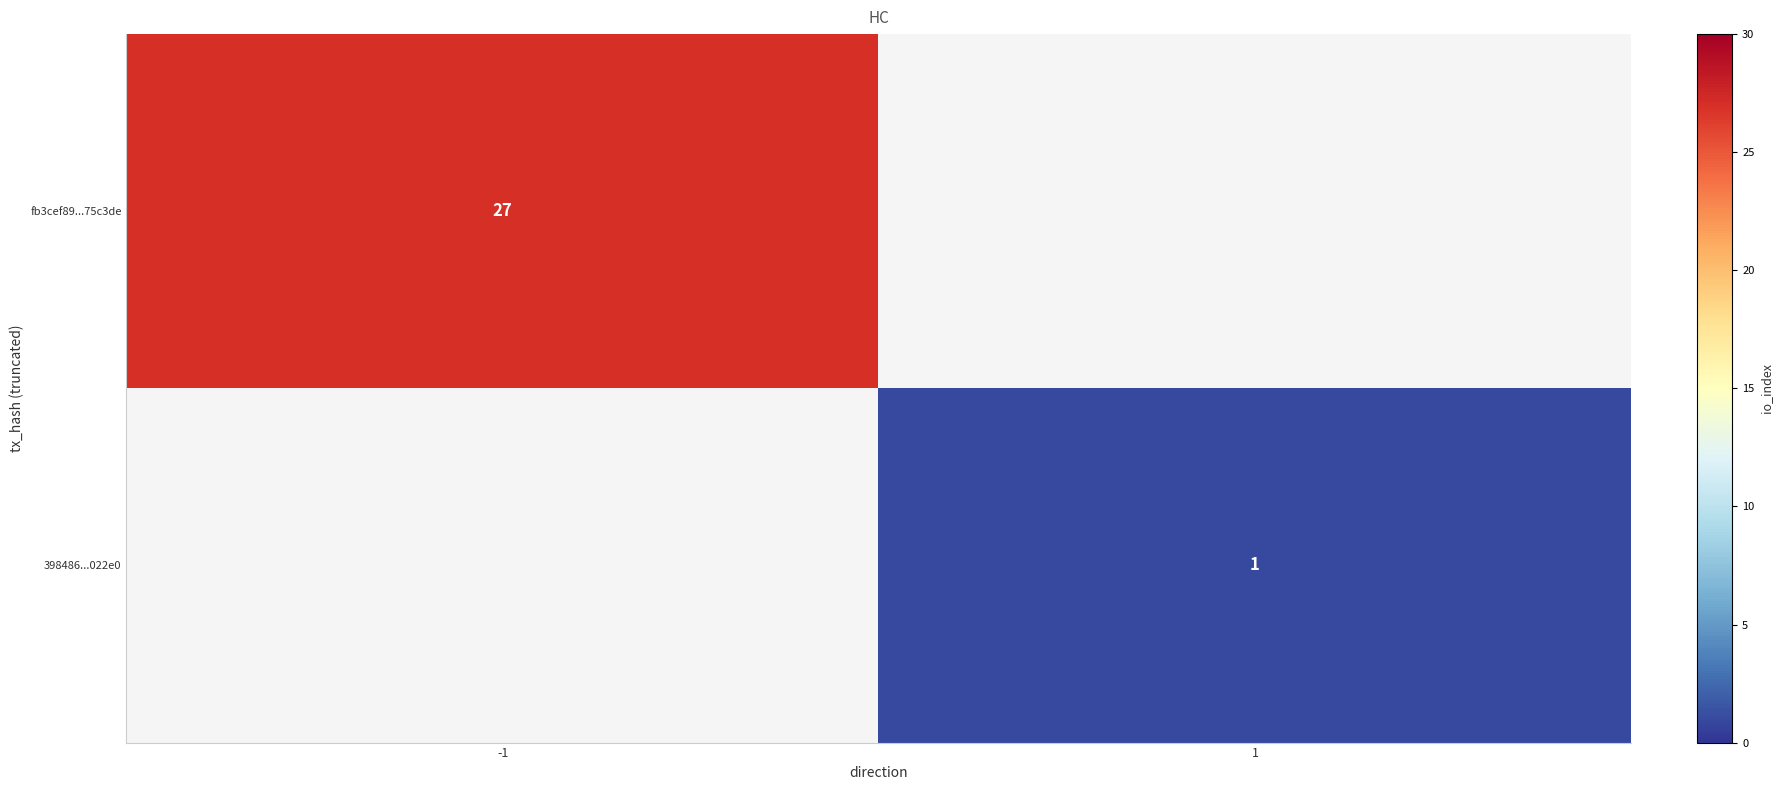

Count the number of data series in this chart.

2